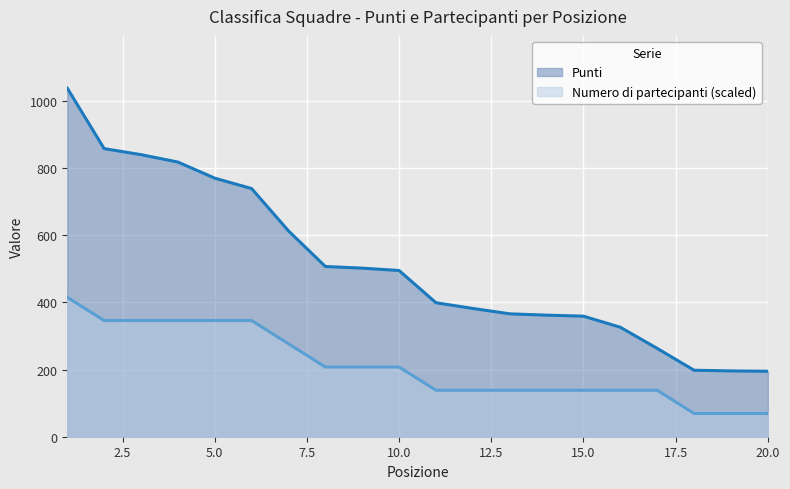

What is the difference between the second highest and second lowest values in the Numero di partecipanti series?

276.8